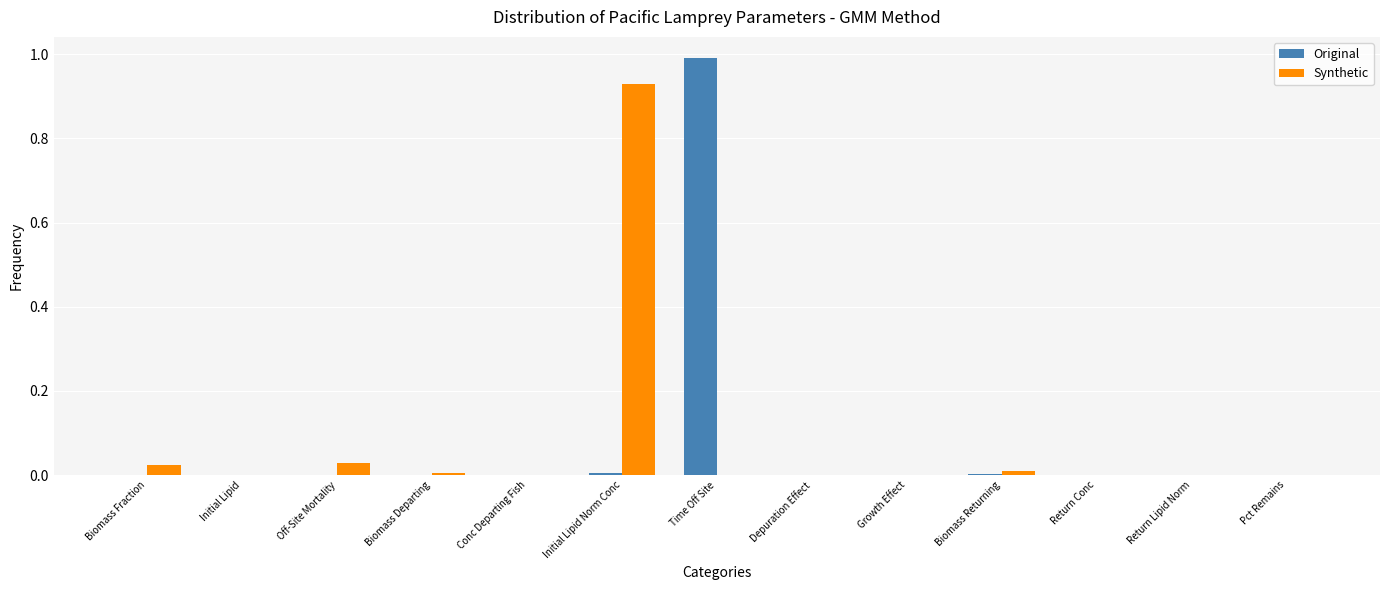

True or false: Original has a value of 0.0 at Biomass Returning.

True